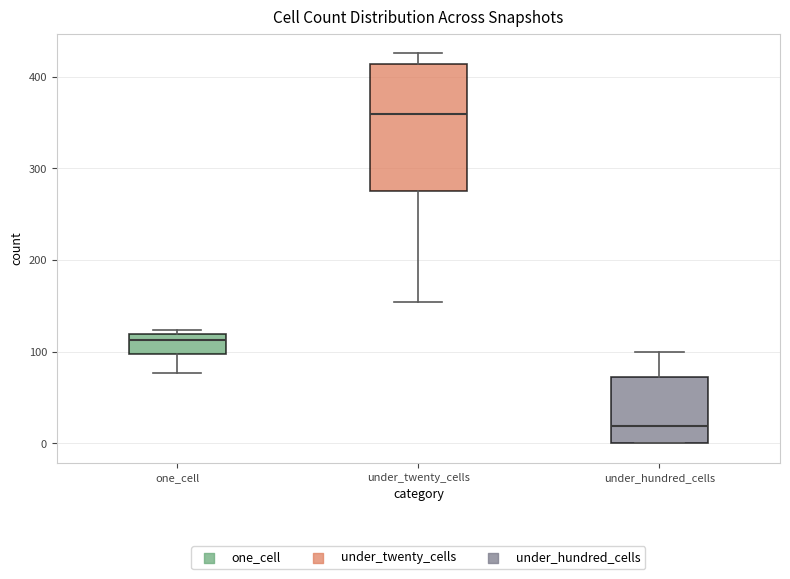

Which box has the lowest median line?

under_hundred_cells